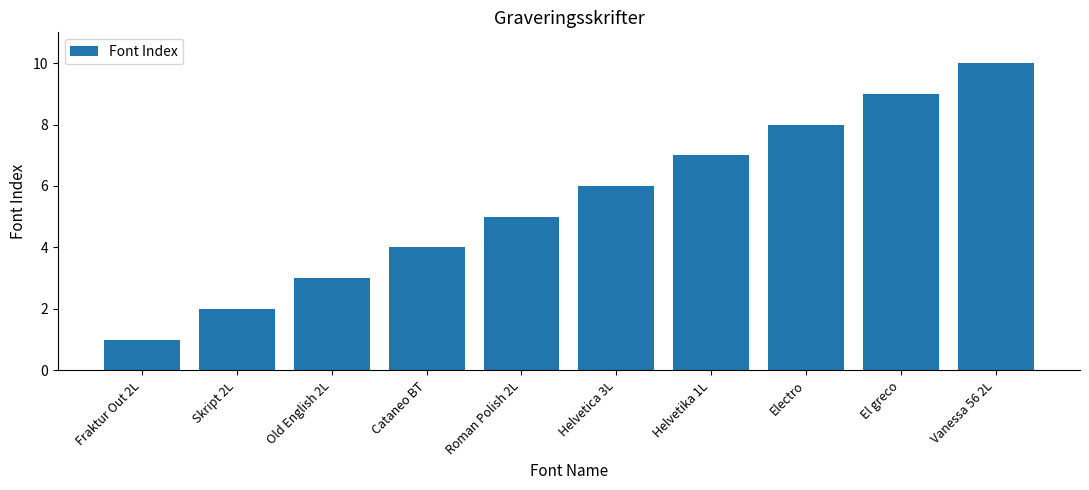

Rank the categories by value from lowest to highest.

Fraktur Out 2L, Skript 2L, Old English 2L, Cataneo BT, Roman Polish 2L, Helvetica 3L, Helvetika 1L, Electro, El greco, Vanessa 56 2L